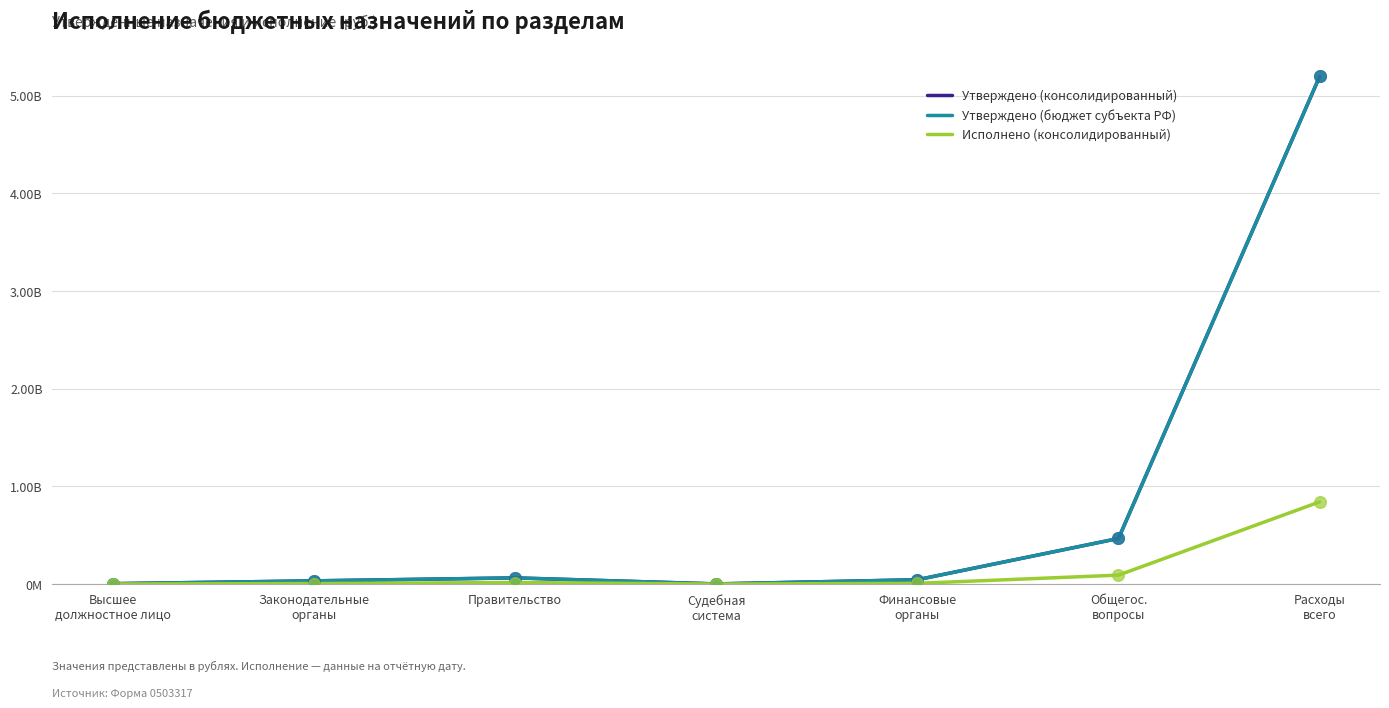

Does the chart have visible grid lines?

Yes